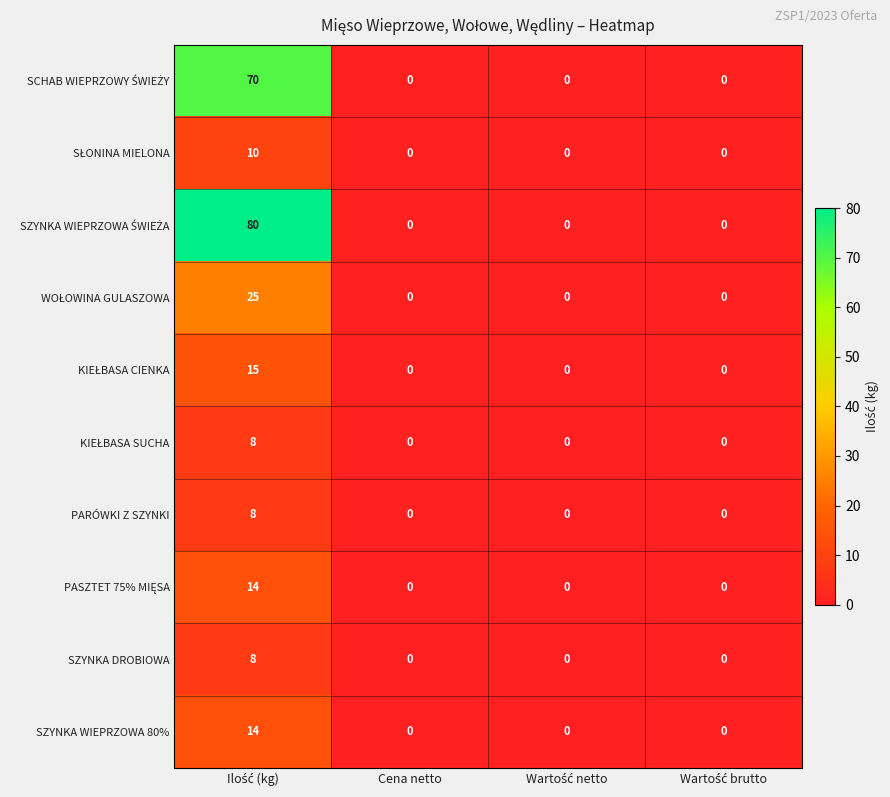

How many PARÓWKI Z SZYNKI values are between 0 and 8?

4